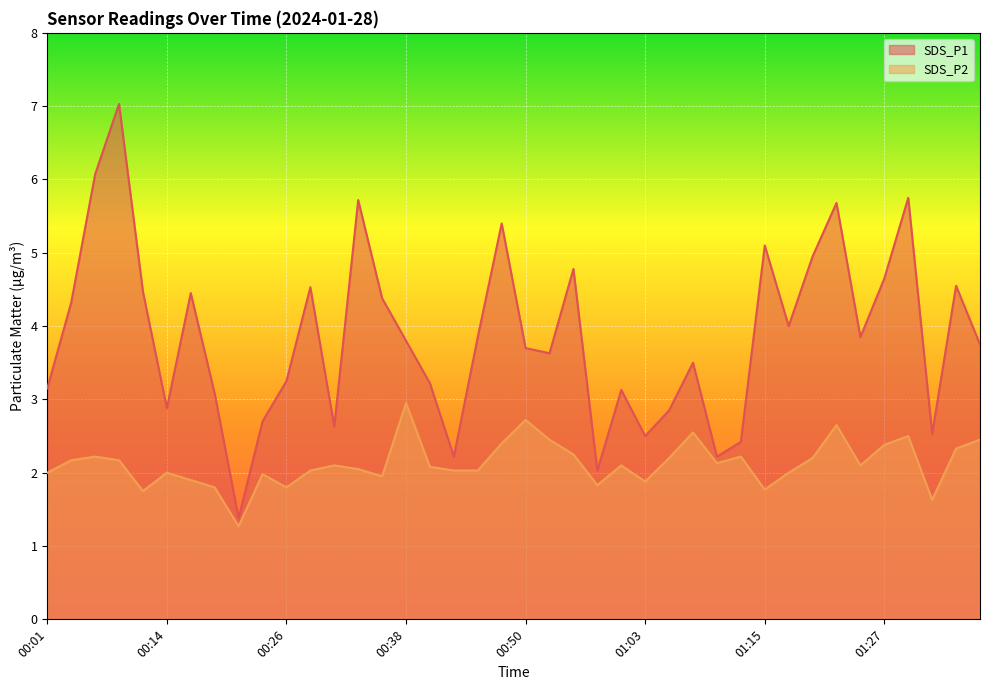

In SDS_P2, how many points are lower than both neighbors (excluding endpoints)?

10